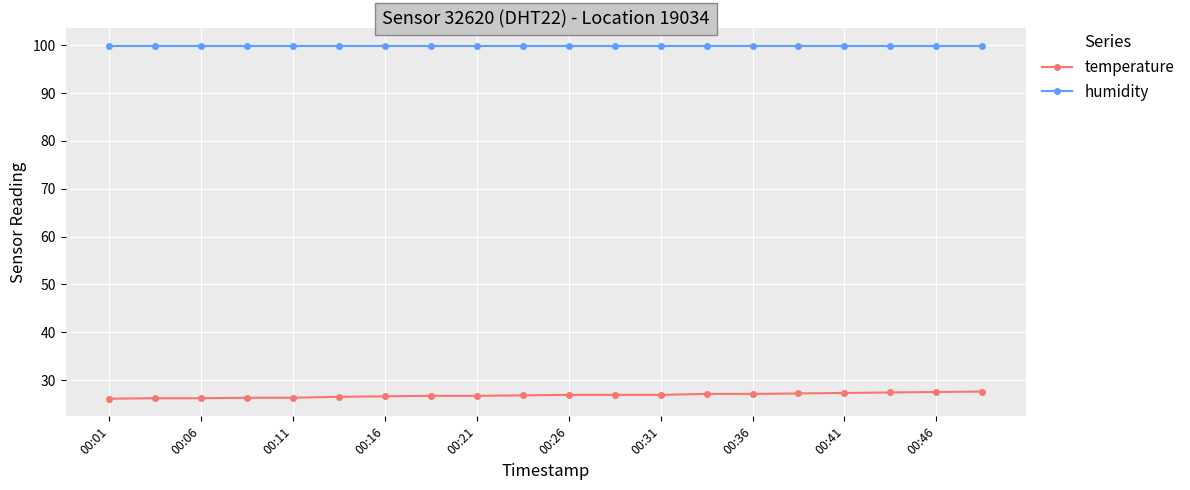

What is the maximum value for temperature?

27.6